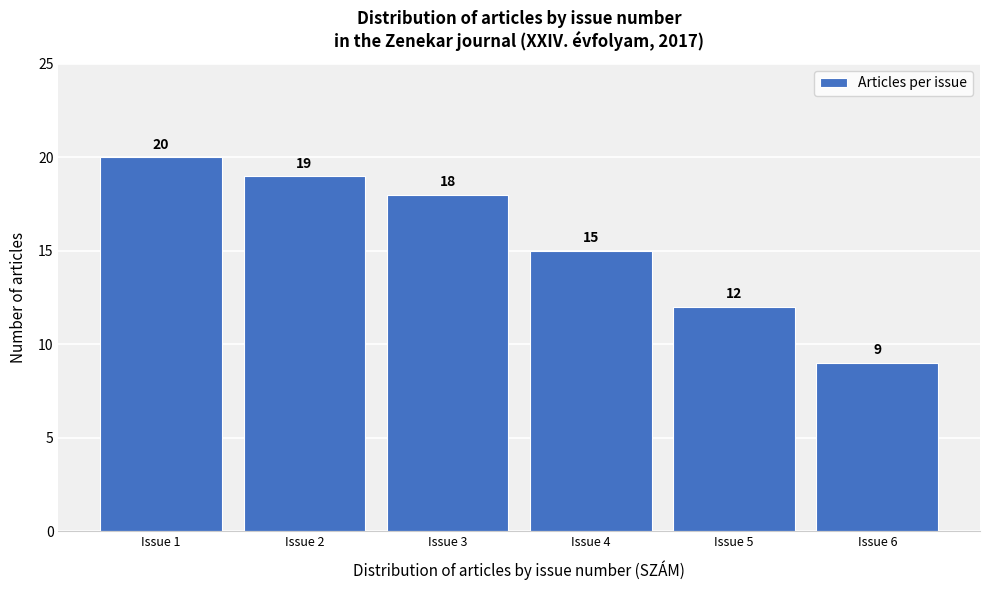

Reading left to right, transcribe all the data shown in this chart.

20	19	18	15	12	9